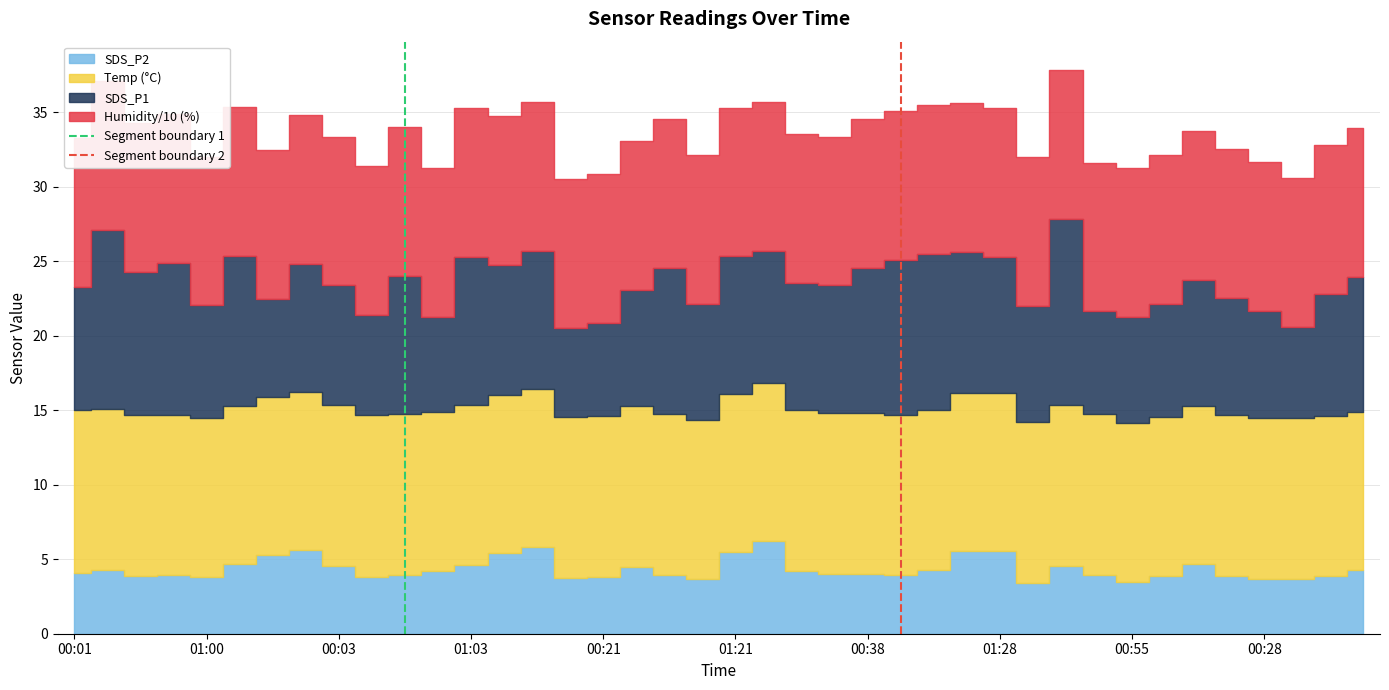

How many positive values does the Segment boundary 2 series have?

1